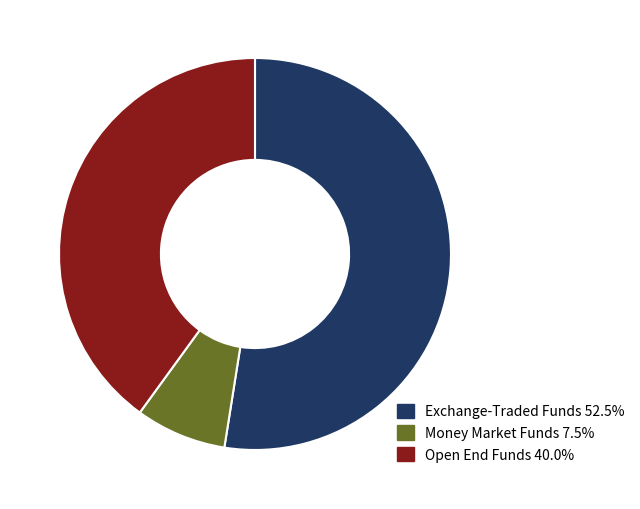

Does any single category account for the majority?

Yes